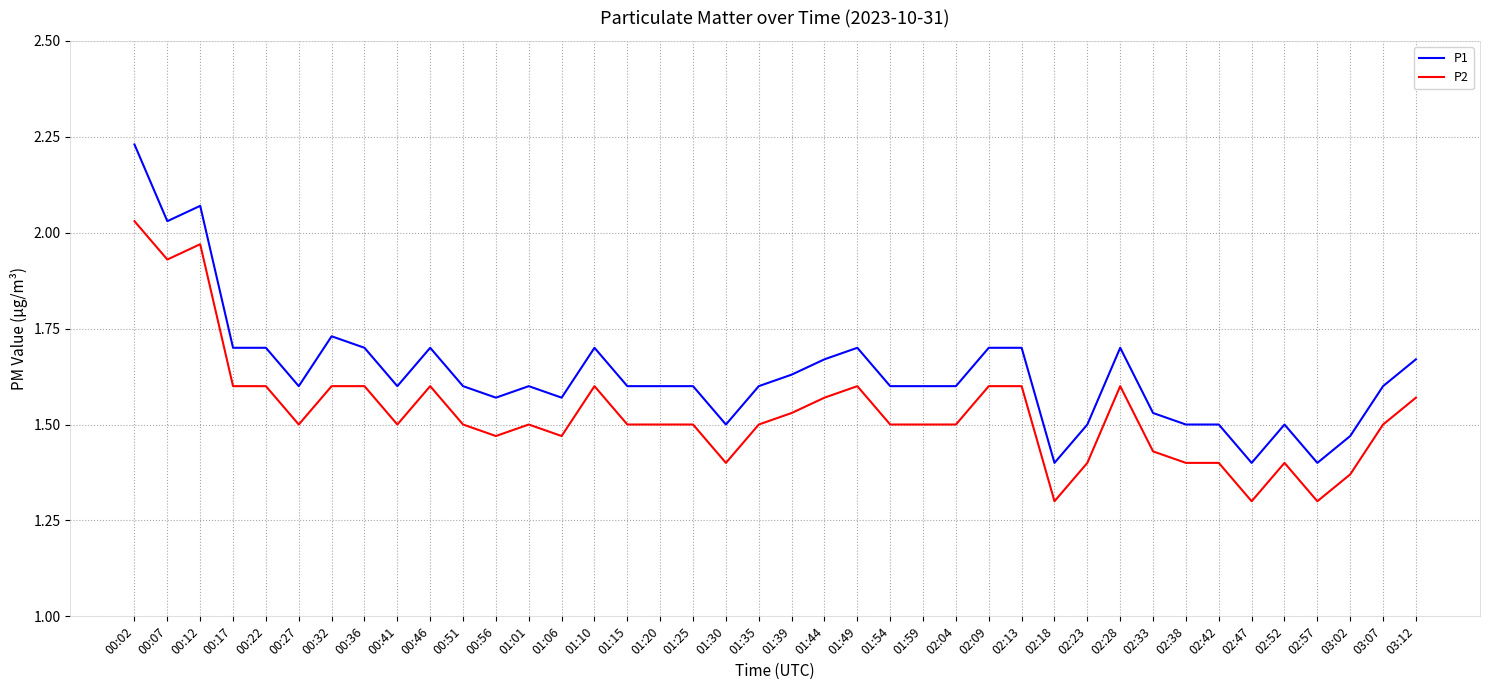

What is the difference between the maximum and minimum values in the P1 series?

0.8